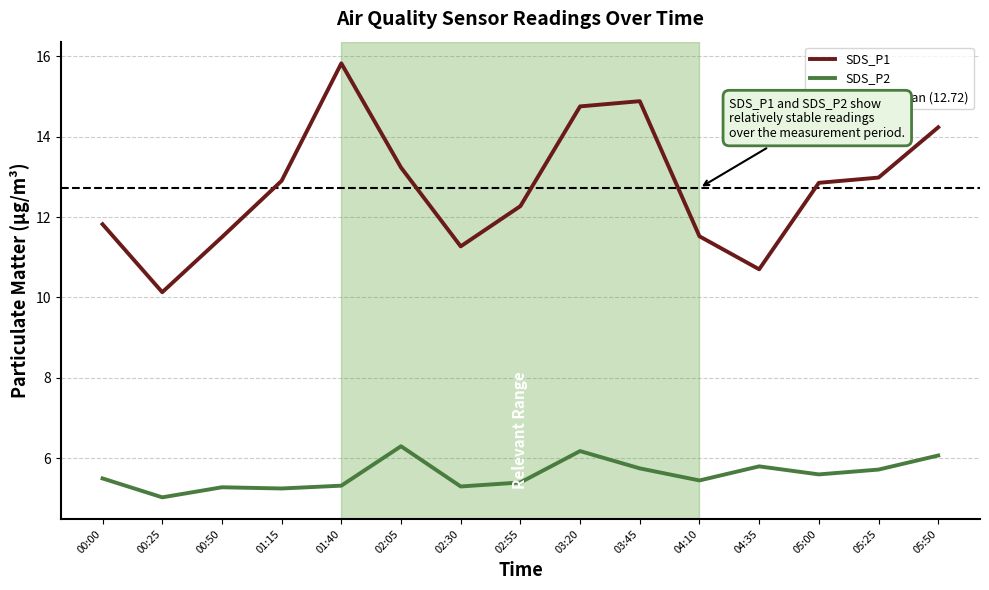

Does the chart have visible grid lines?

Yes